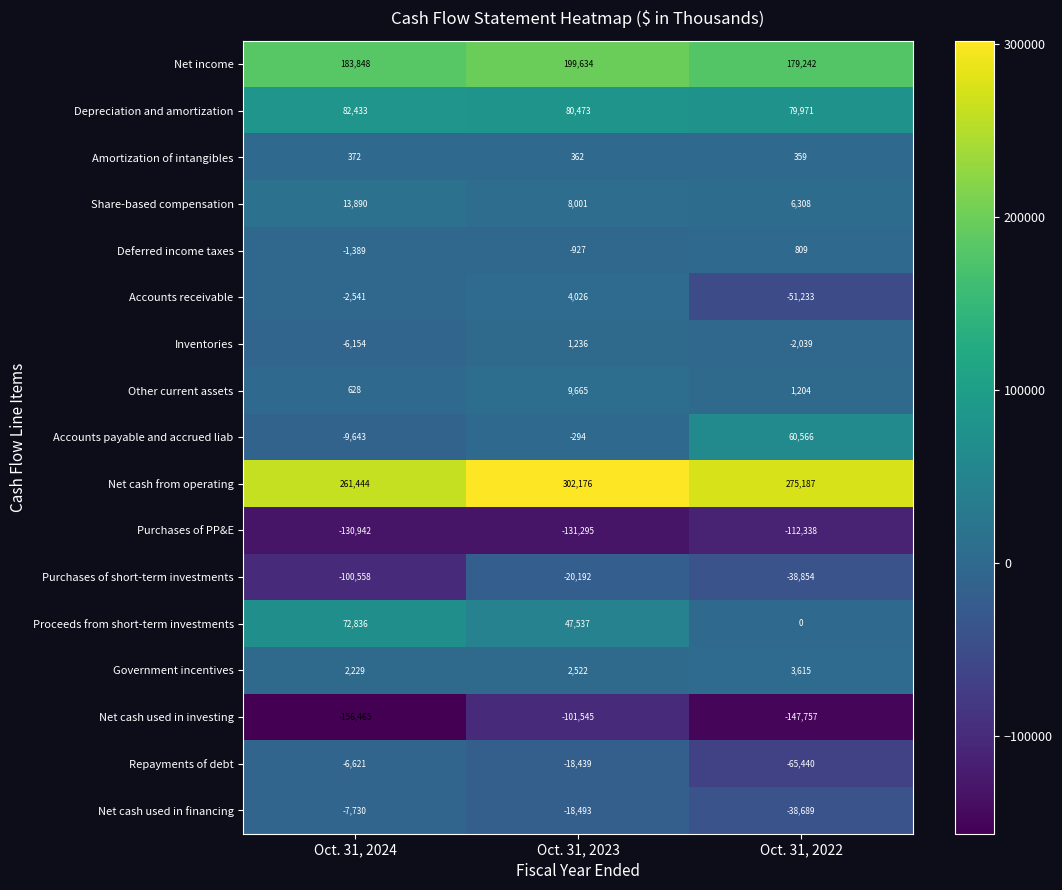

Which series changed the most between Oct. 31, 2023 and Oct. 31, 2022?

Accounts payable and accrued liab